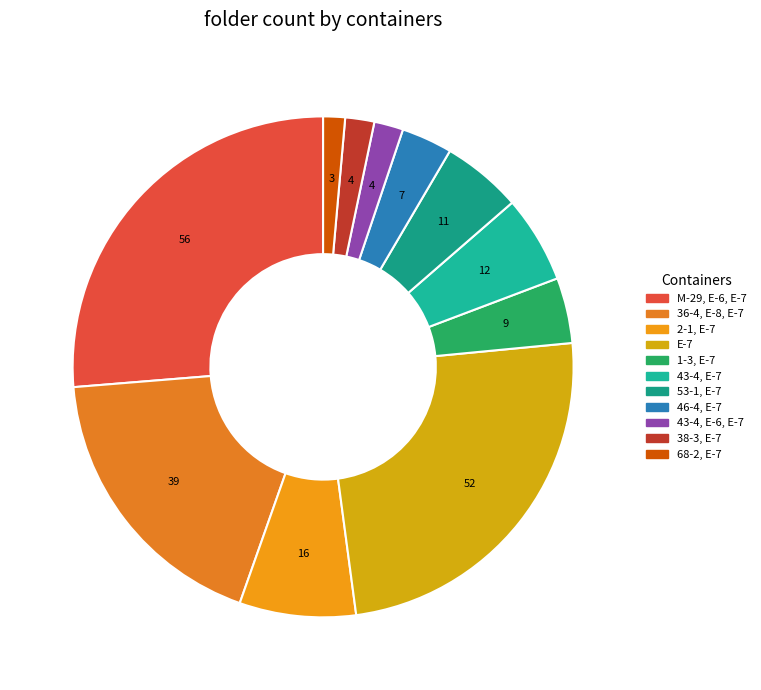

Which slice is the smallest?

68-2, E-7